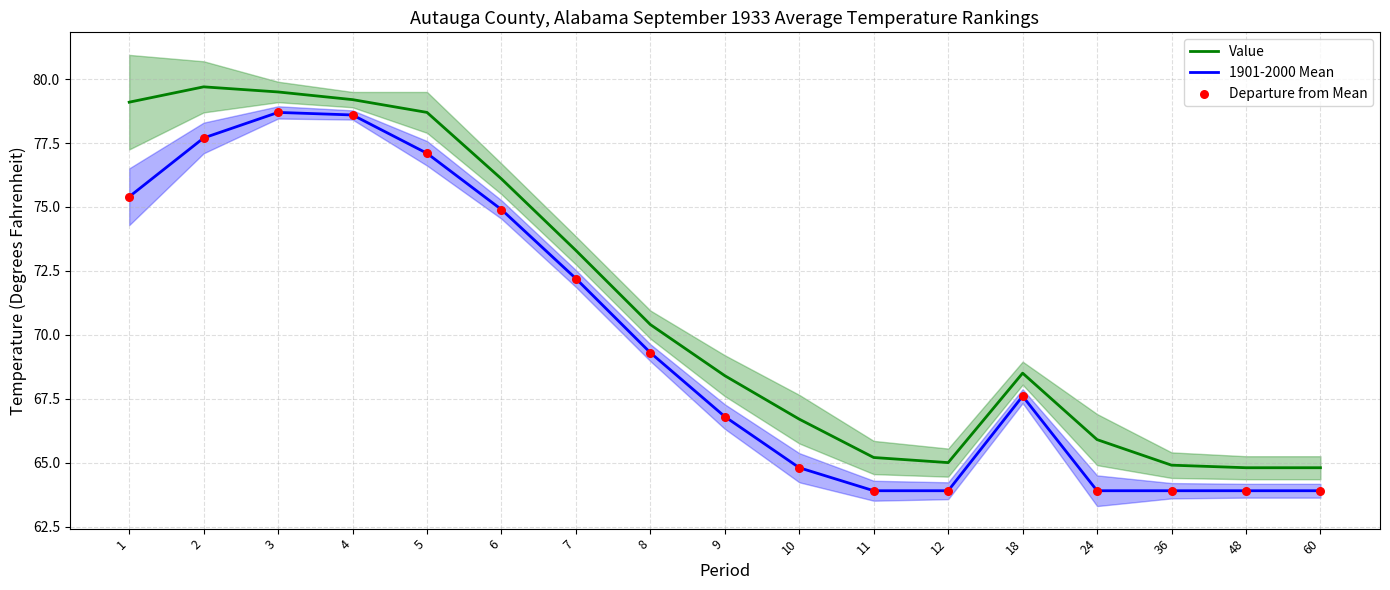

At which category is the sum across all series the highest?

3